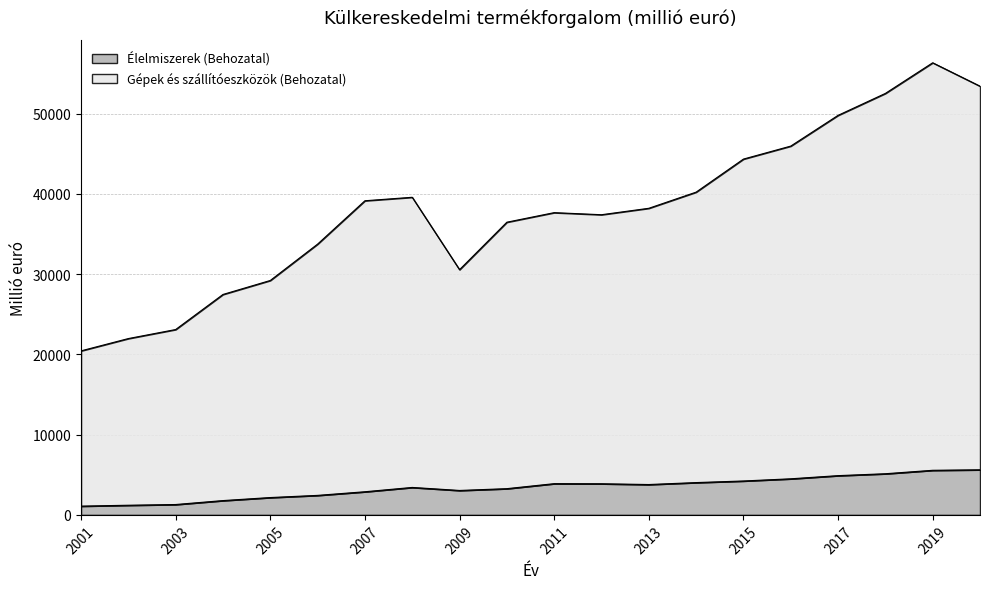

What is the total value across all series at 2017?

49783.8